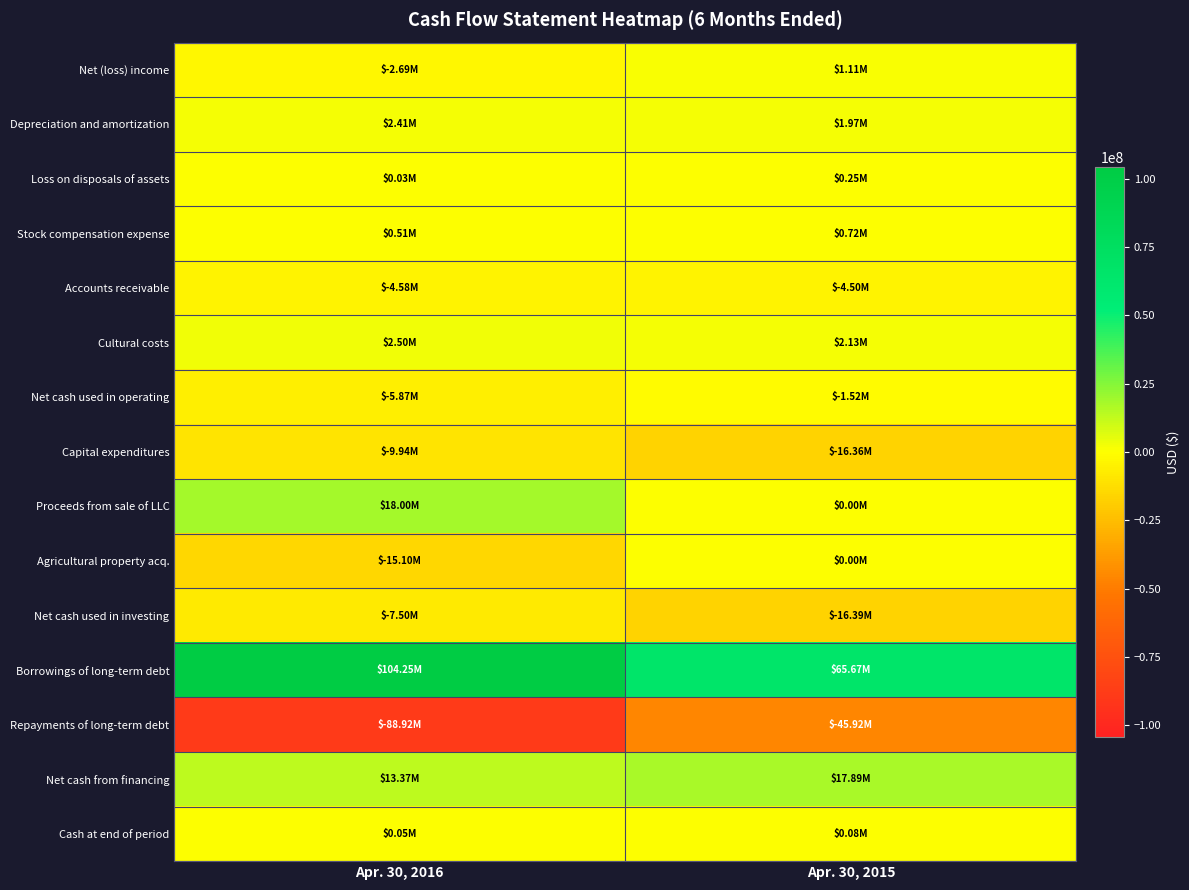

Which has a higher value, Apr. 30, 2016 or Apr. 30, 2015?

Apr. 30, 2015